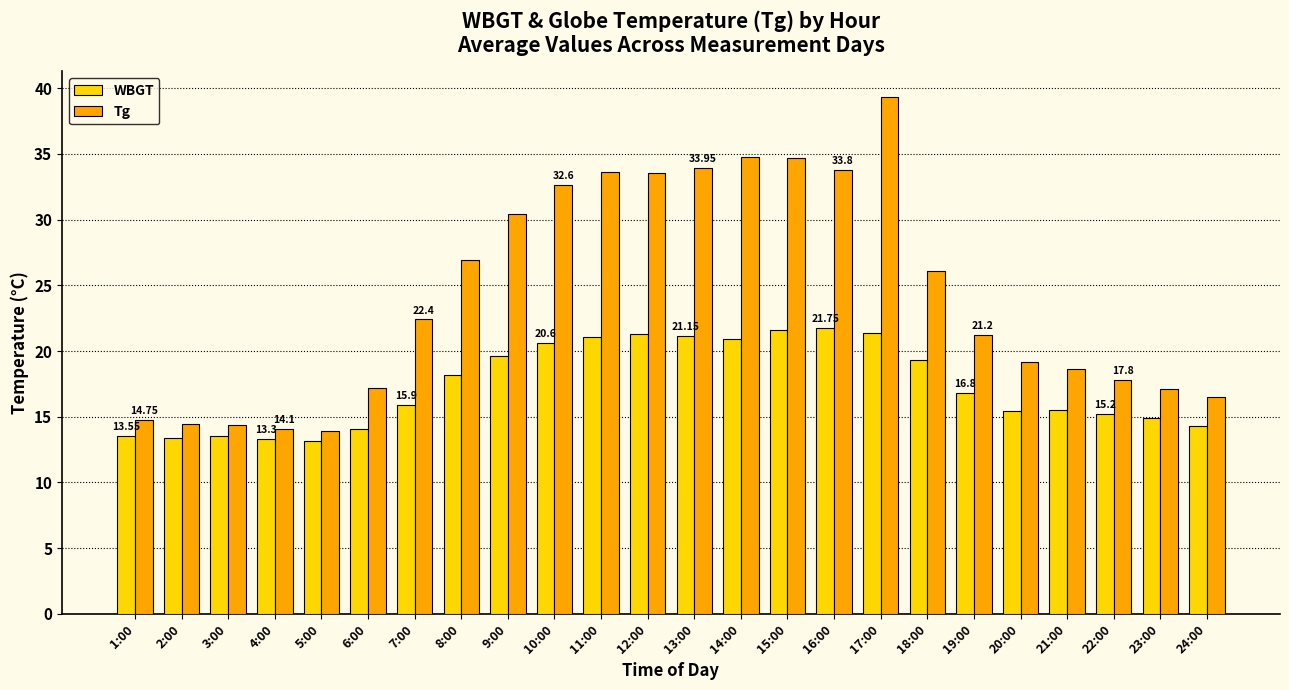

What position from the right is 13:00?

12